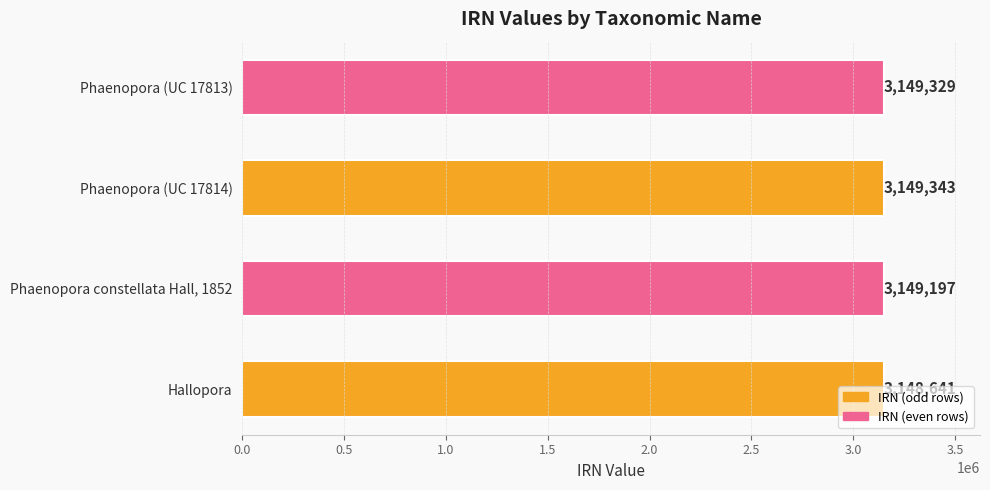

Is it true that the value at Phaenopora (UC 17813) is 5114742?

False